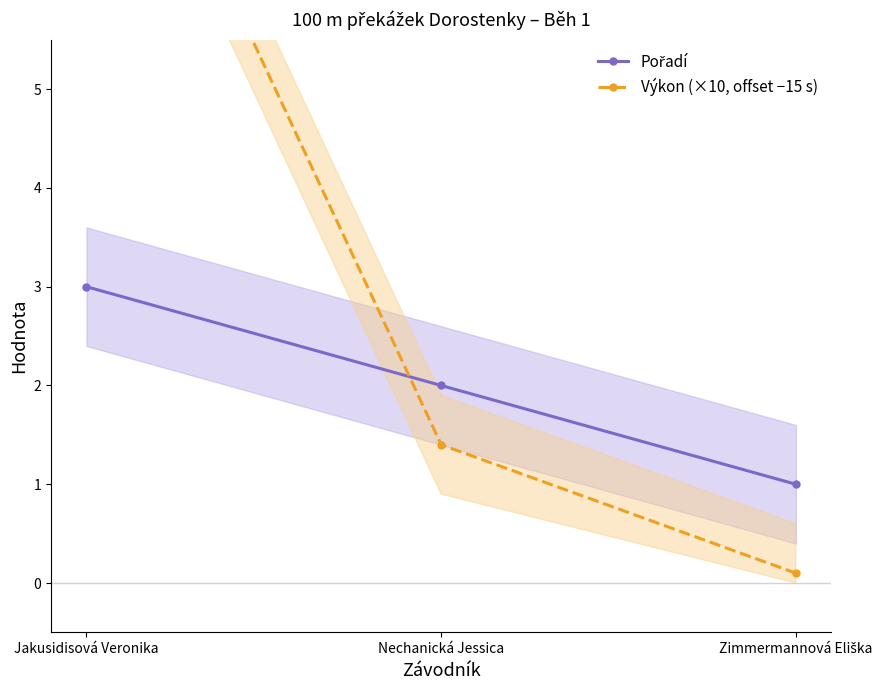

Read the Výkon (×10, offset −15 s) value at Nechanická Jessica.

1.4